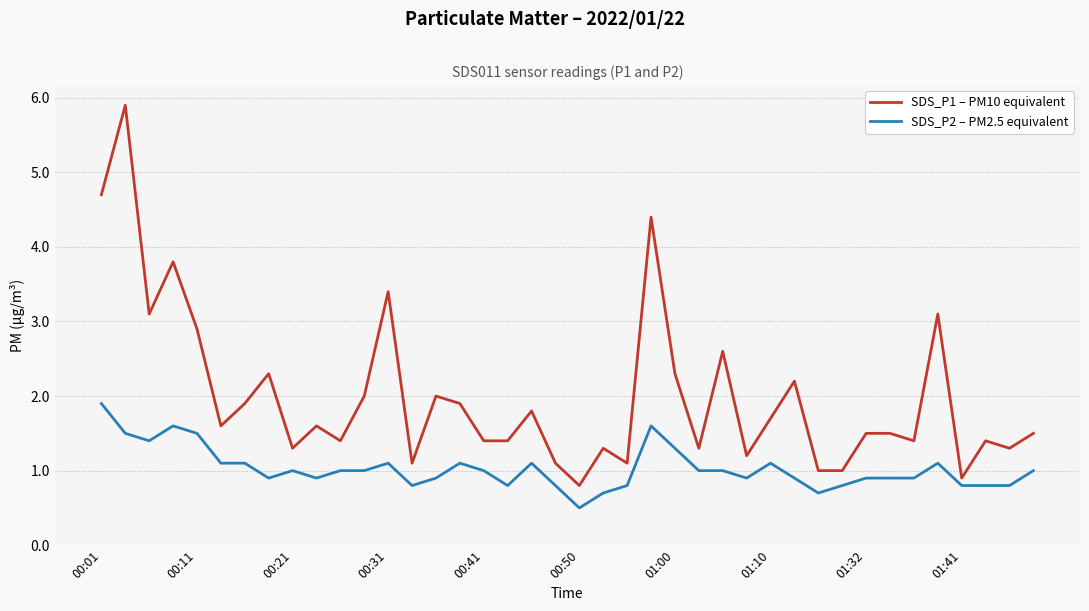

Count the number of categories in the chart.

40